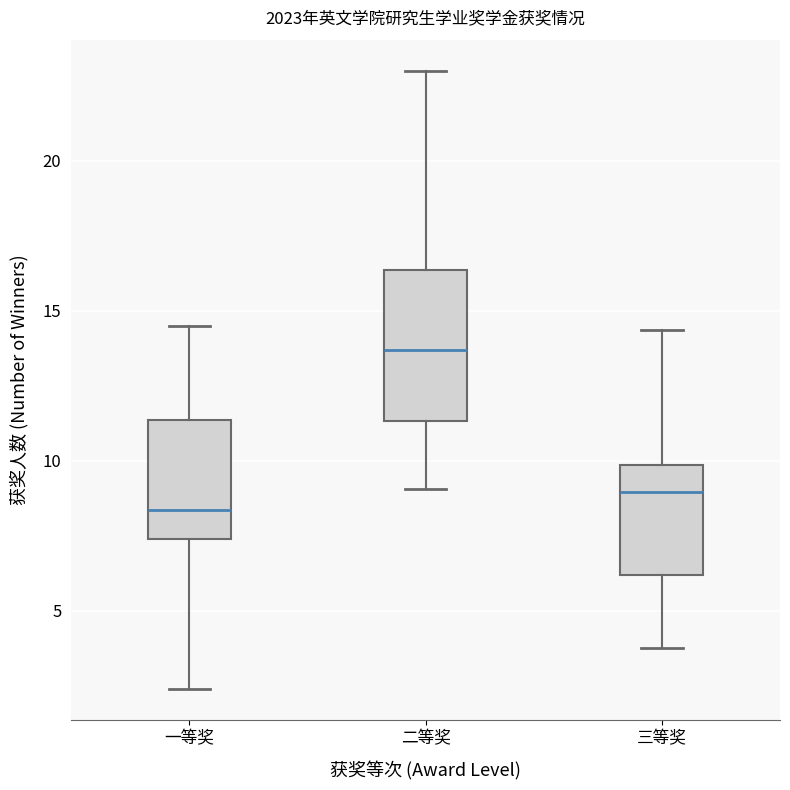

Which box is the tallest, from its lower edge to its upper edge?

二等奖